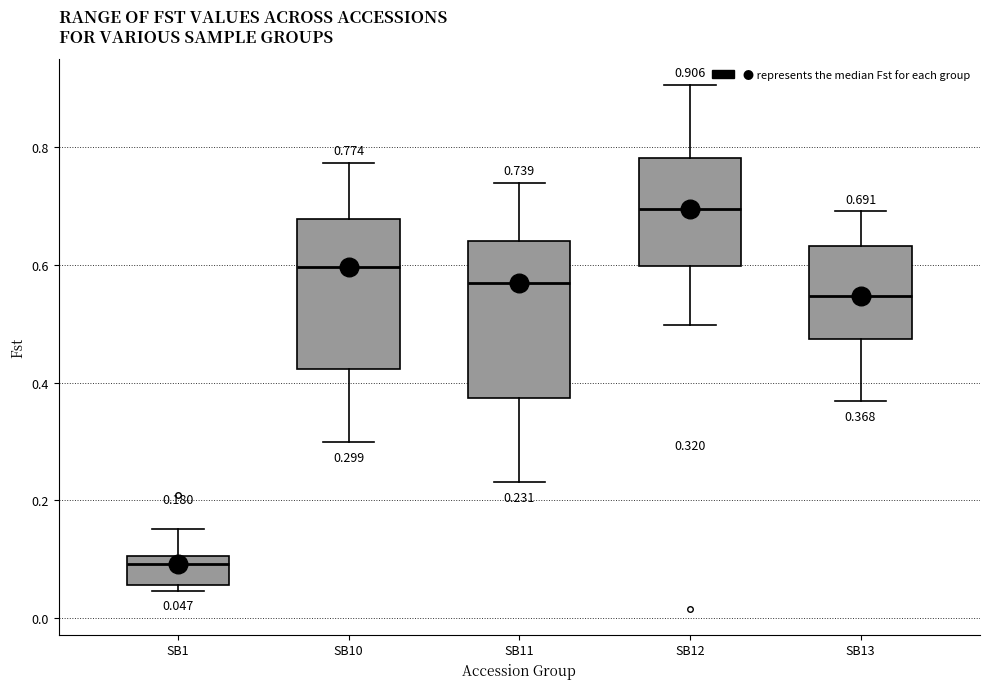

Which box's median line is the lowest?

SB1